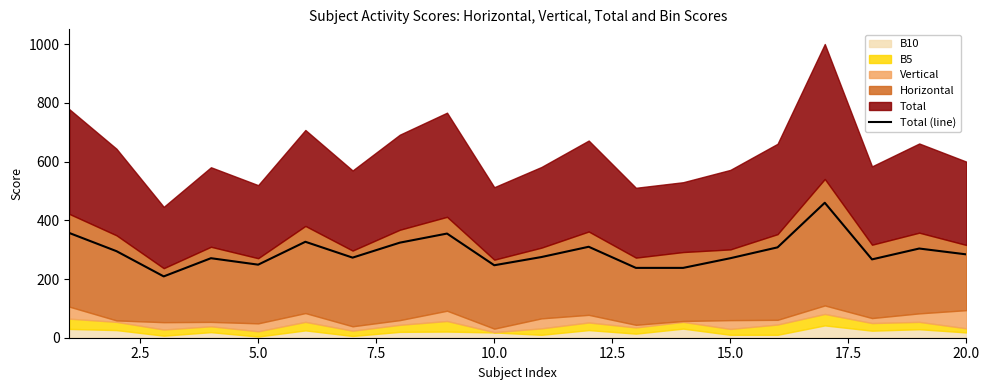

What is the difference between the second highest and second lowest values?

119